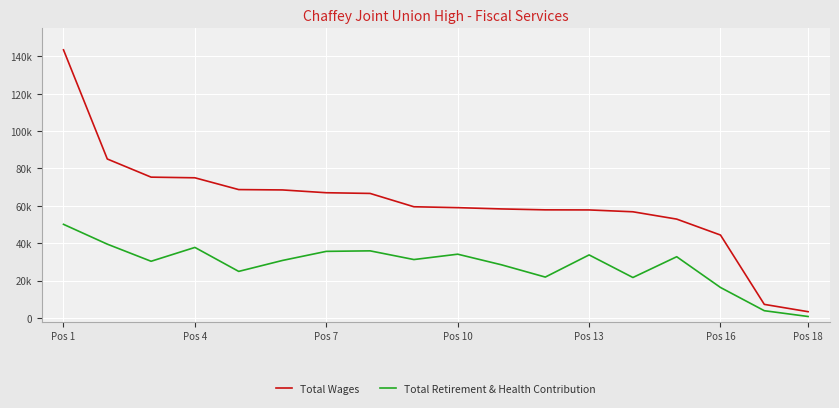

True or false: Total Retirement & Health Contribution has more than 0 interior local peaks.

True